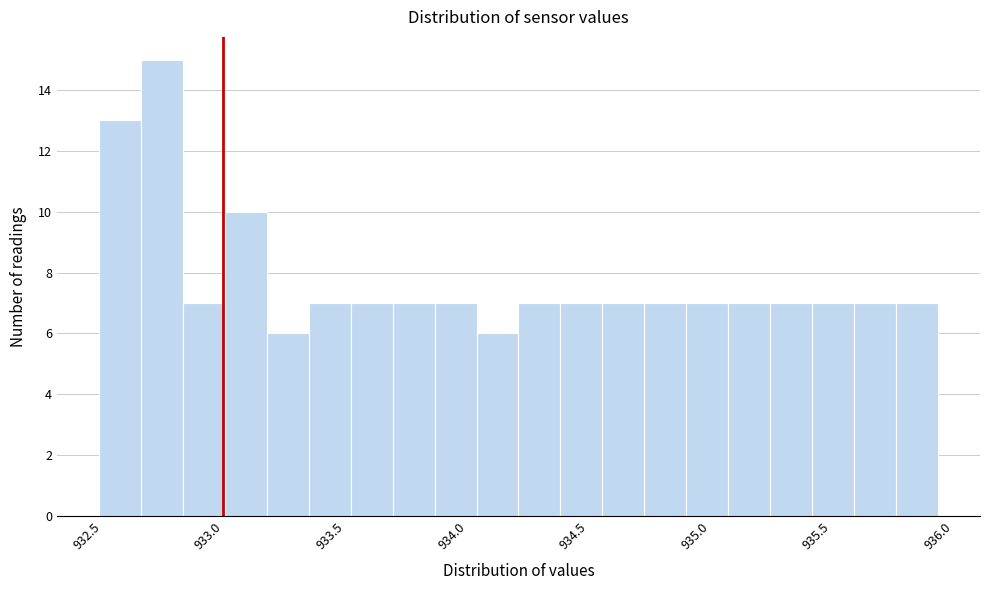

Around what value on the x-axis is the tallest bar? Give the approximate position of its centre, as read against the axis.

932.80